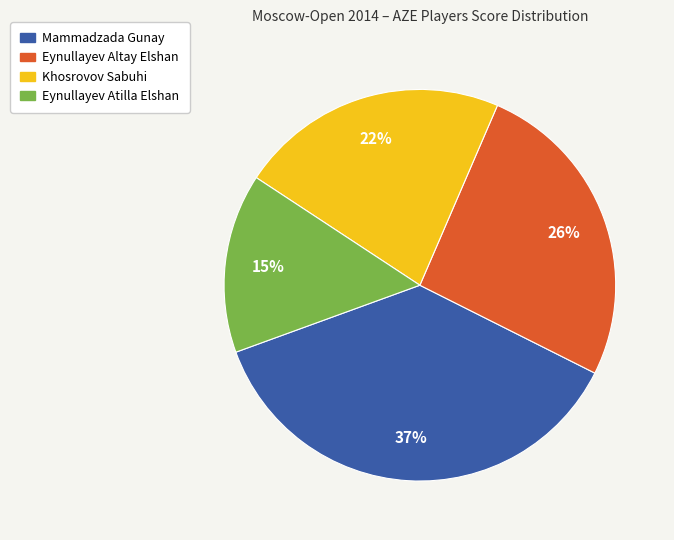

Is Mammadzada Gunay the majority of the pie?

No